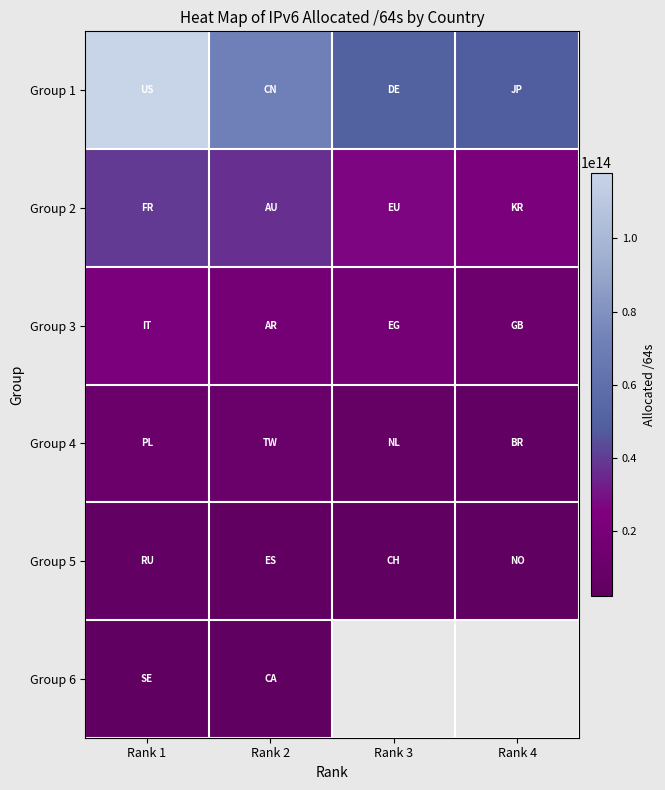

What is the difference between the Group 1 values at Rank 2 and Rank 4?

23256704548863.0